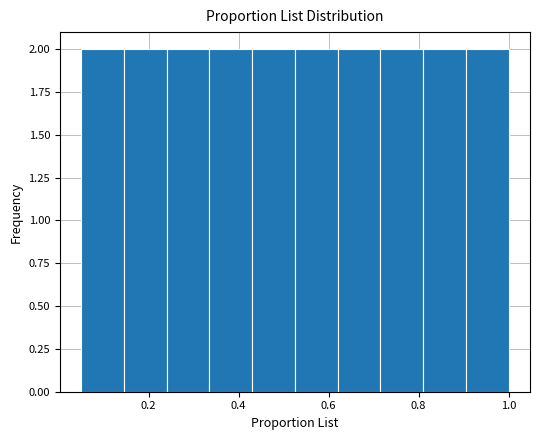

Reading left to right, transcribe this chart: for each bar, give the range it covers on the x-axis and its height. Neither the bar edges nor the heights are printed on the chart, so give them approximately, as read against the axes.

0.050 to 0.145: 2
0.145 to 0.240: 2
0.240 to 0.335: 2
0.335 to 0.430: 2
0.430 to 0.525: 2
0.525 to 0.620: 2
0.620 to 0.715: 2
0.715 to 0.810: 2
0.810 to 0.905: 2
0.905 to 1.000: 2